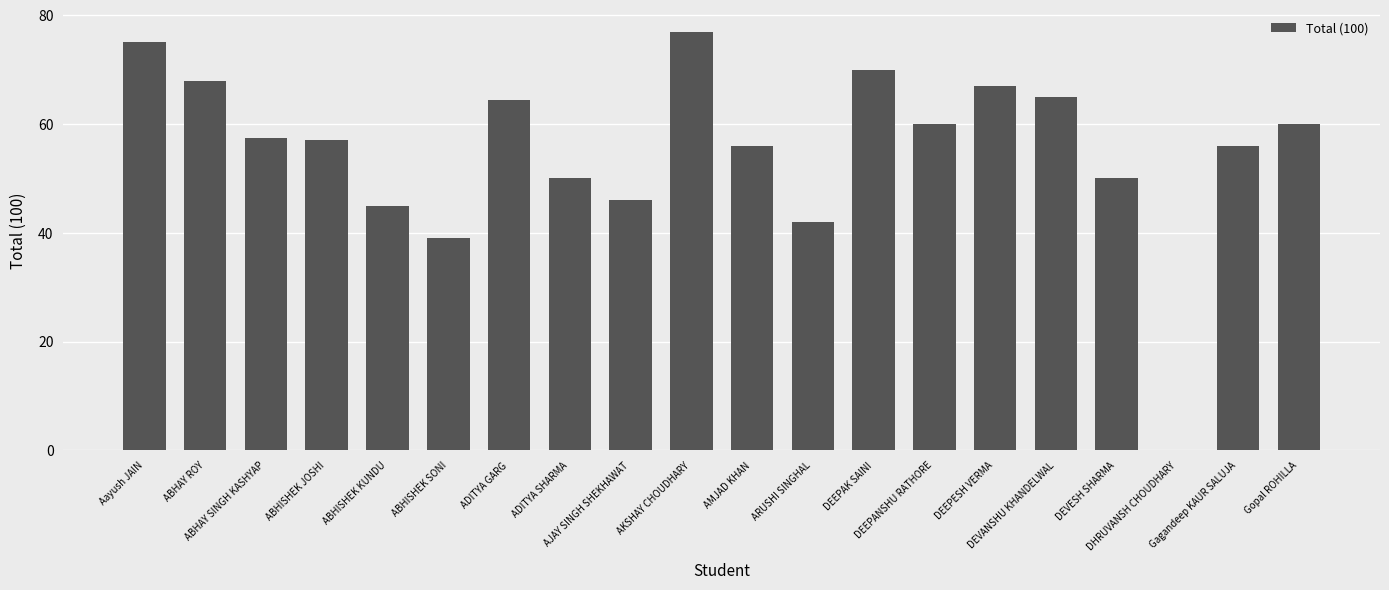

Reading left to right, transcribe all the data shown in this chart.

Aayush JAIN=75.0	ABHAY ROY=68.0	ABHAY SINGH KASHYAP=57.5	ABHISHEK JOSHI=57.0	ABHISHEK KUNDU=45.0	ABHISHEK SONI=39.0	ADITYA GARG=64.5	ADITYA SHARMA=50.0	AJAY SINGH SHEKHAWAT=46.0	AKSHAY CHOUDHARY=77.0	AMJAD KHAN=56.0	ARUSHI SINGHAL=42.0	DEEPAK SAINI=70.0	DEEPANSHU RATHORE=60.0	DEEPESH VERMA=67.0	DEVANSHU KHANDELWAL=65.0	DEVESH SHARMA=50.0	DHRUVANSH CHOUDHARY=0.0	Gagandeep KAUR SALUJA=56.0	Gopal ROHILLA=60.0